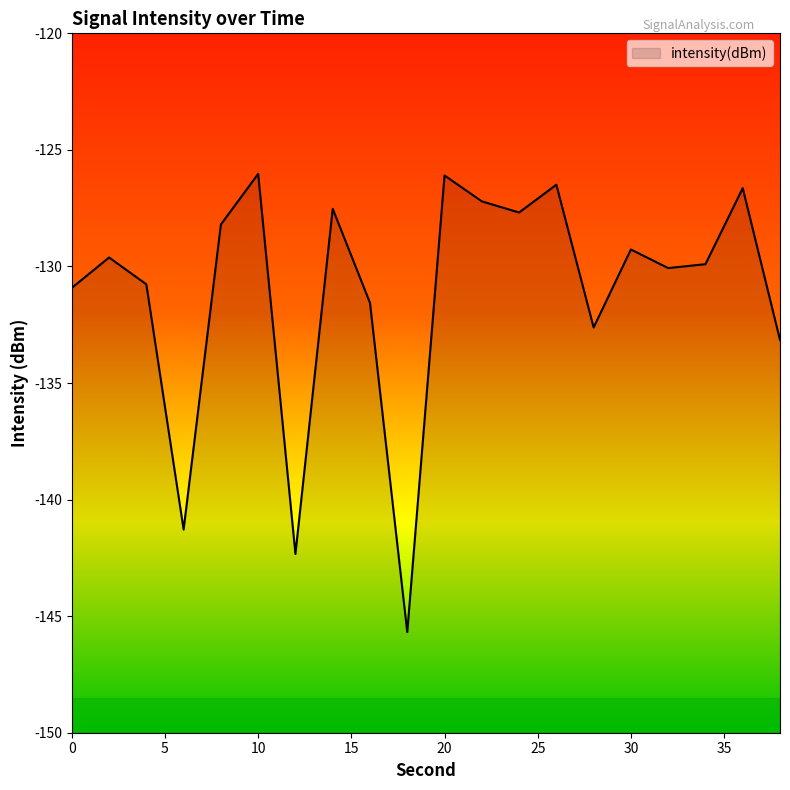

What is the maximum value shown in the chart?

-126.0